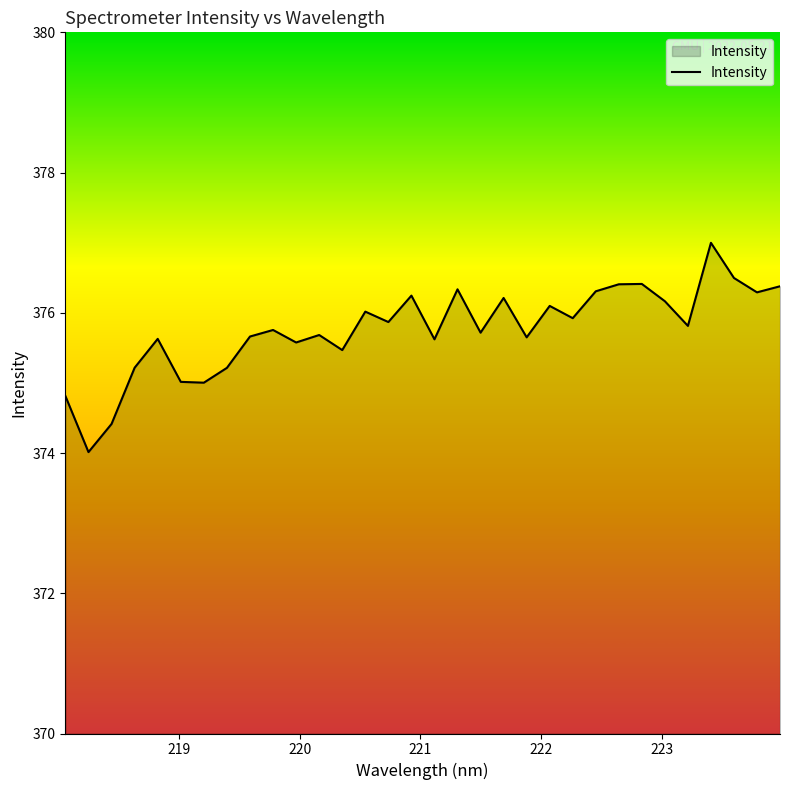

Does the chart display data point markers on the line(s)?

No